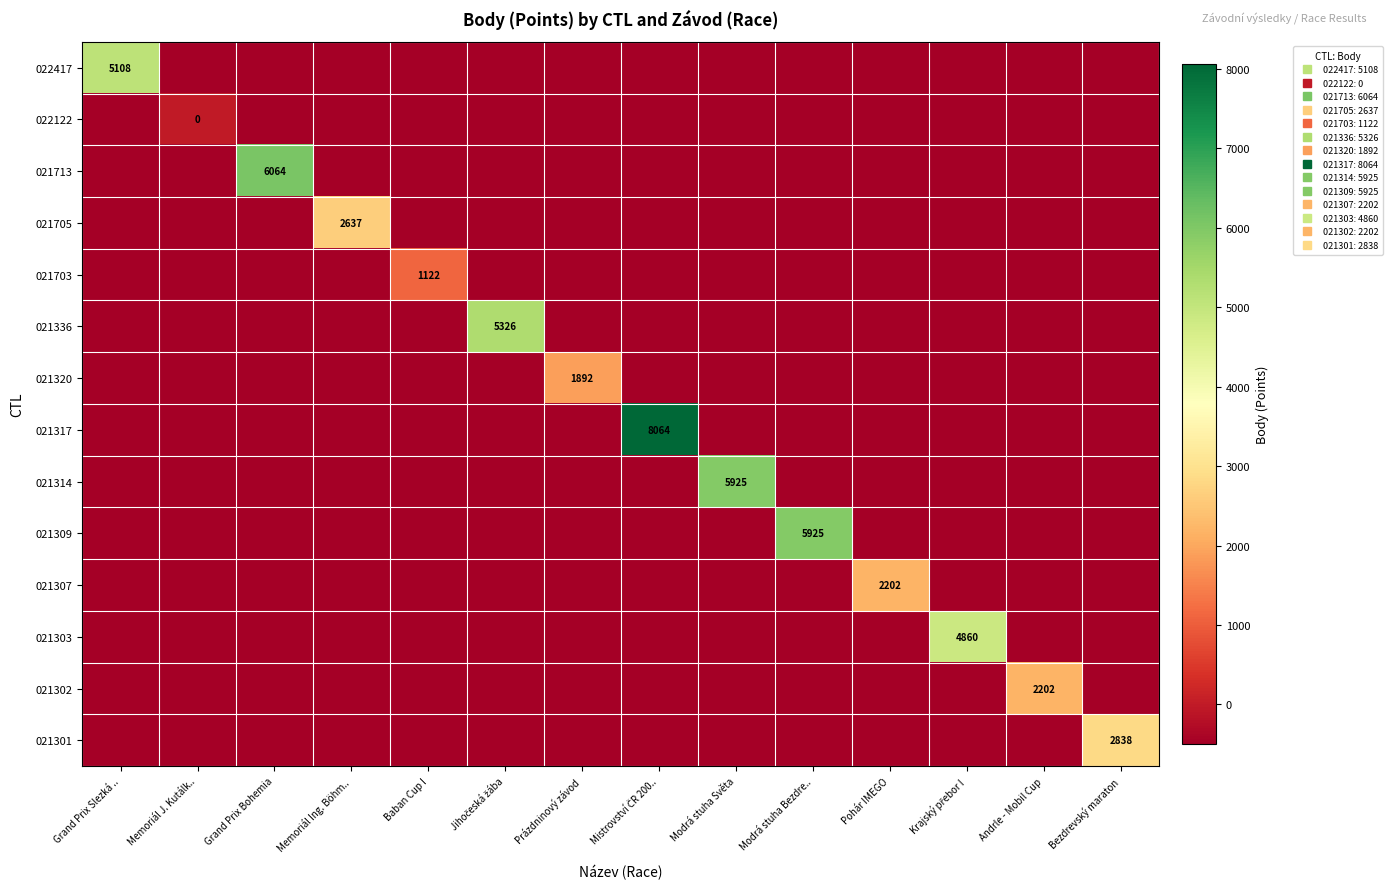

At which label is 021301 closest to 1169?

Grand Prix Slezká ..